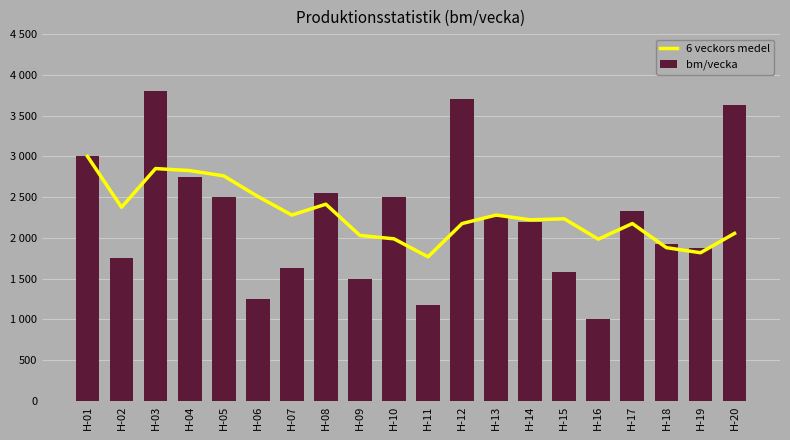

What is the maximum value for 6 veckors medel?

3000.0